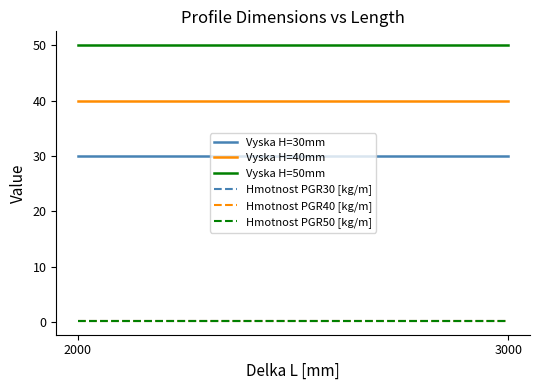

What is the average value of the Hmotnost PGR40 [kg/m] series?

0.3